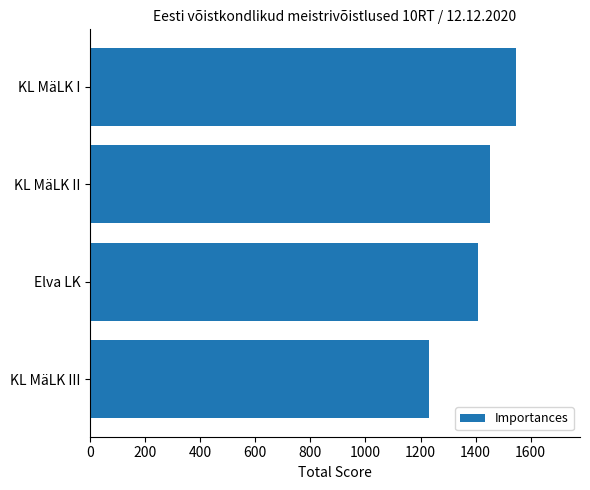

What is the difference between the maximum and minimum values?

316